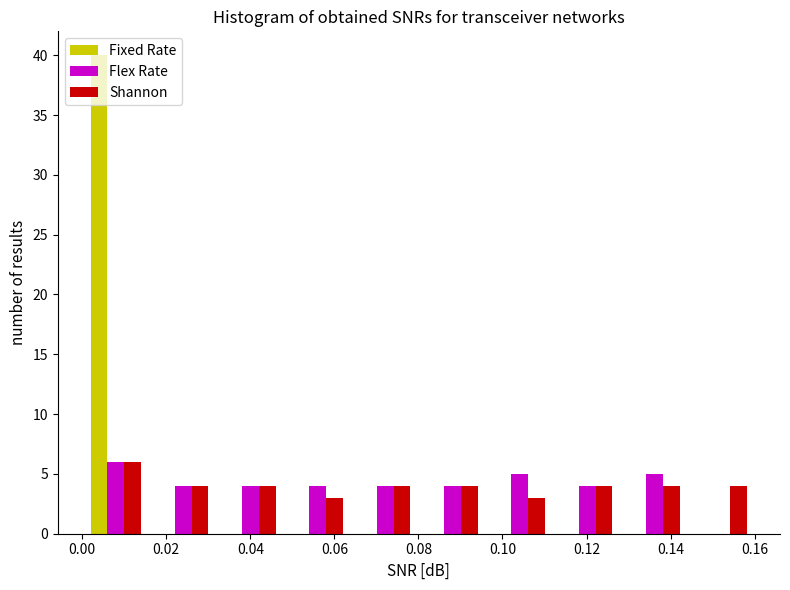

Reading left to right, list every range on the x-axis with the height of the bar of each series over it. Neither the bar edges nor the heights are printed on the chart, so give them approximately, as read against the axes.

0.000 to 0.016: Fixed Rate=40	Flex Rate=6	Shannon=6
0.016 to 0.032: Fixed Rate=0	Flex Rate=4	Shannon=4
0.032 to 0.048: Fixed Rate=0	Flex Rate=4	Shannon=4
0.048 to 0.064: Fixed Rate=0	Flex Rate=4	Shannon=3
0.064 to 0.080: Fixed Rate=0	Flex Rate=4	Shannon=4
0.080 to 0.096: Fixed Rate=0	Flex Rate=4	Shannon=4
0.096 to 0.112: Fixed Rate=0	Flex Rate=5	Shannon=3
0.112 to 0.128: Fixed Rate=0	Flex Rate=4	Shannon=4
0.128 to 0.144: Fixed Rate=0	Flex Rate=5	Shannon=4
0.144 to 0.160: Fixed Rate=0	Flex Rate=0	Shannon=4